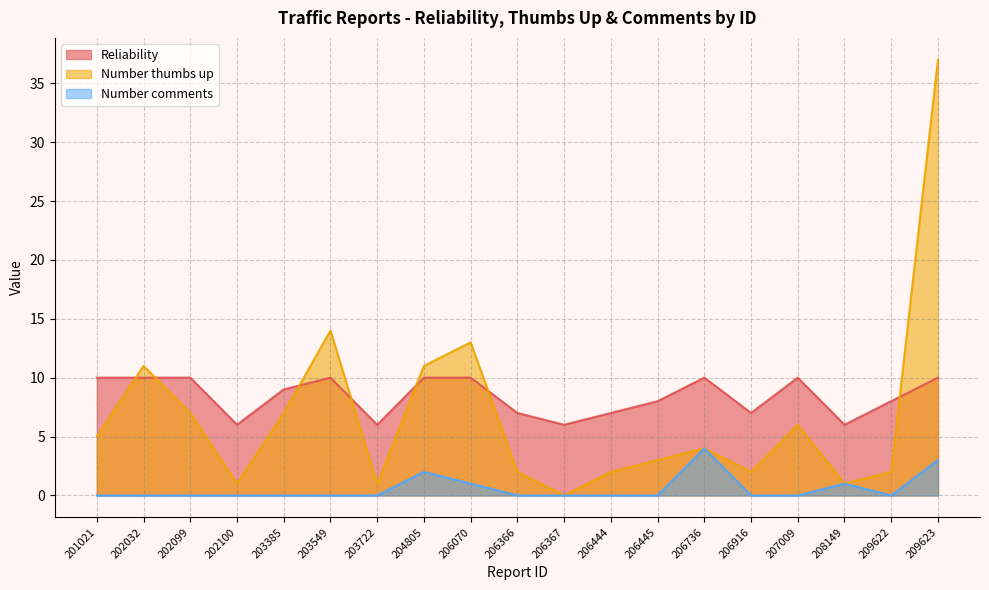

At 203549, list the series in order from largest to smallest.

Number thumbs up, Reliability, Number comments